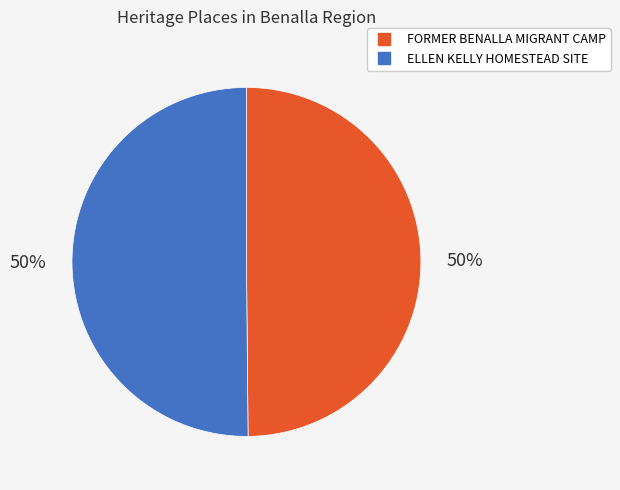

Count the number of slices in the pie.

2